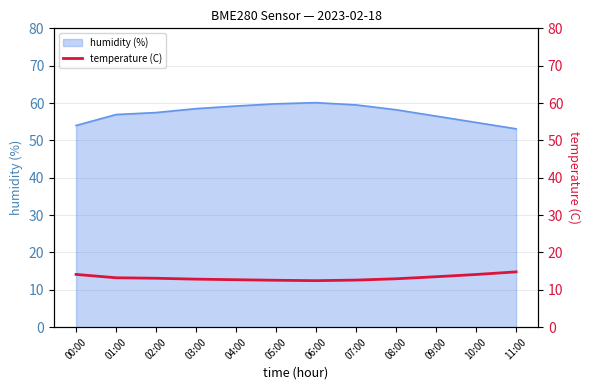

Which label corresponds to the smallest value in the chart?

06:00